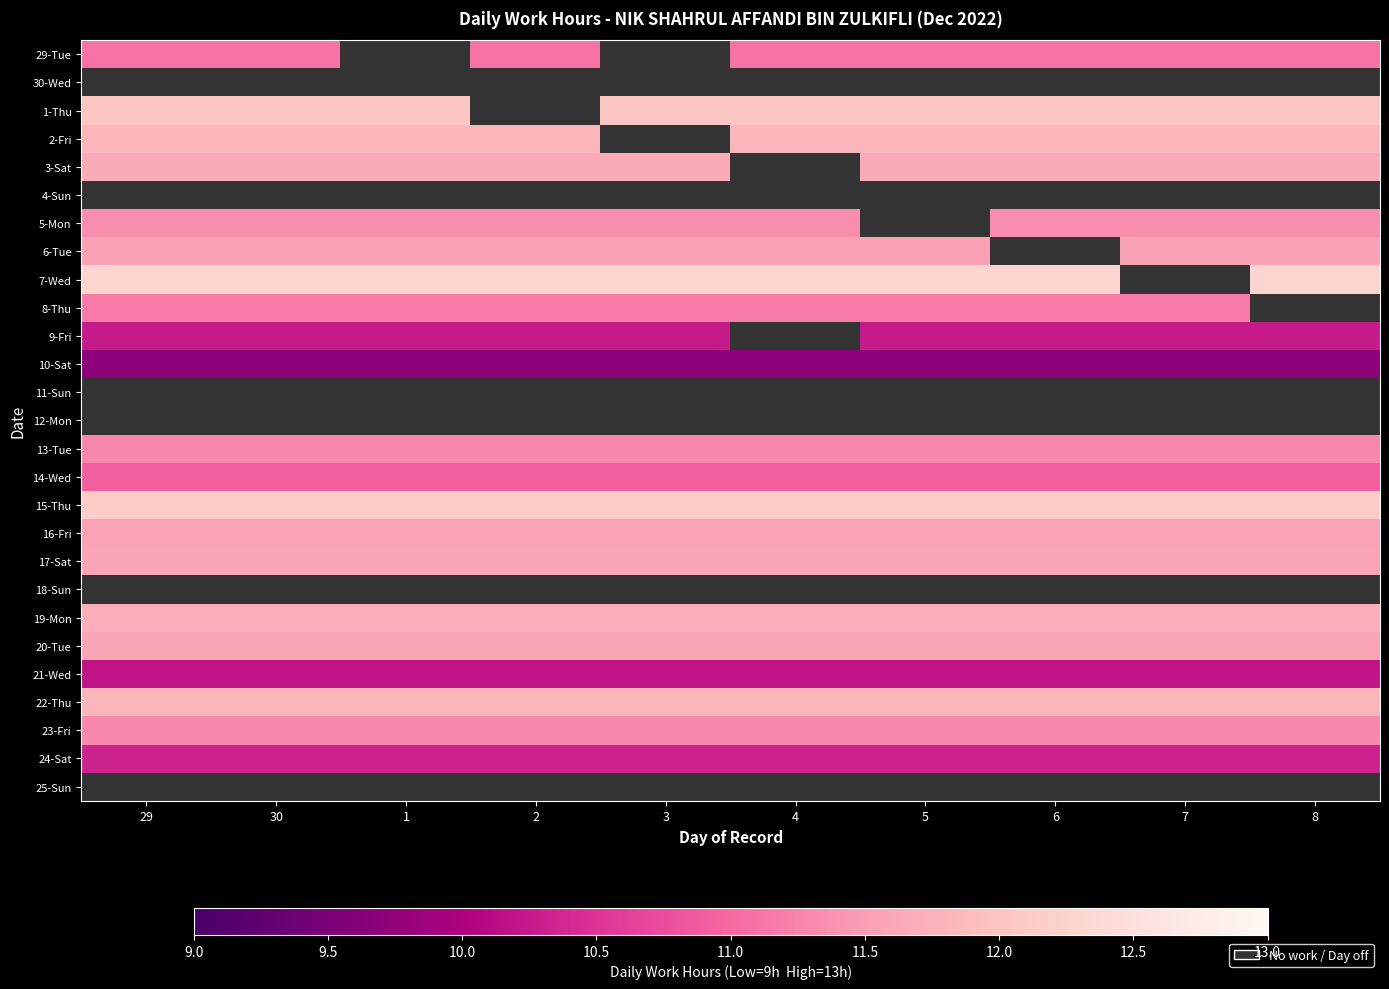

What is the smallest value displayed?

9.7